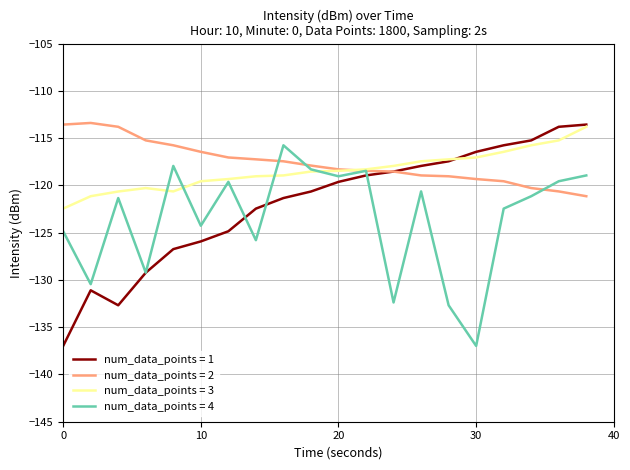

What is the lowest value of the num_data_points = 2 series?

-121.1